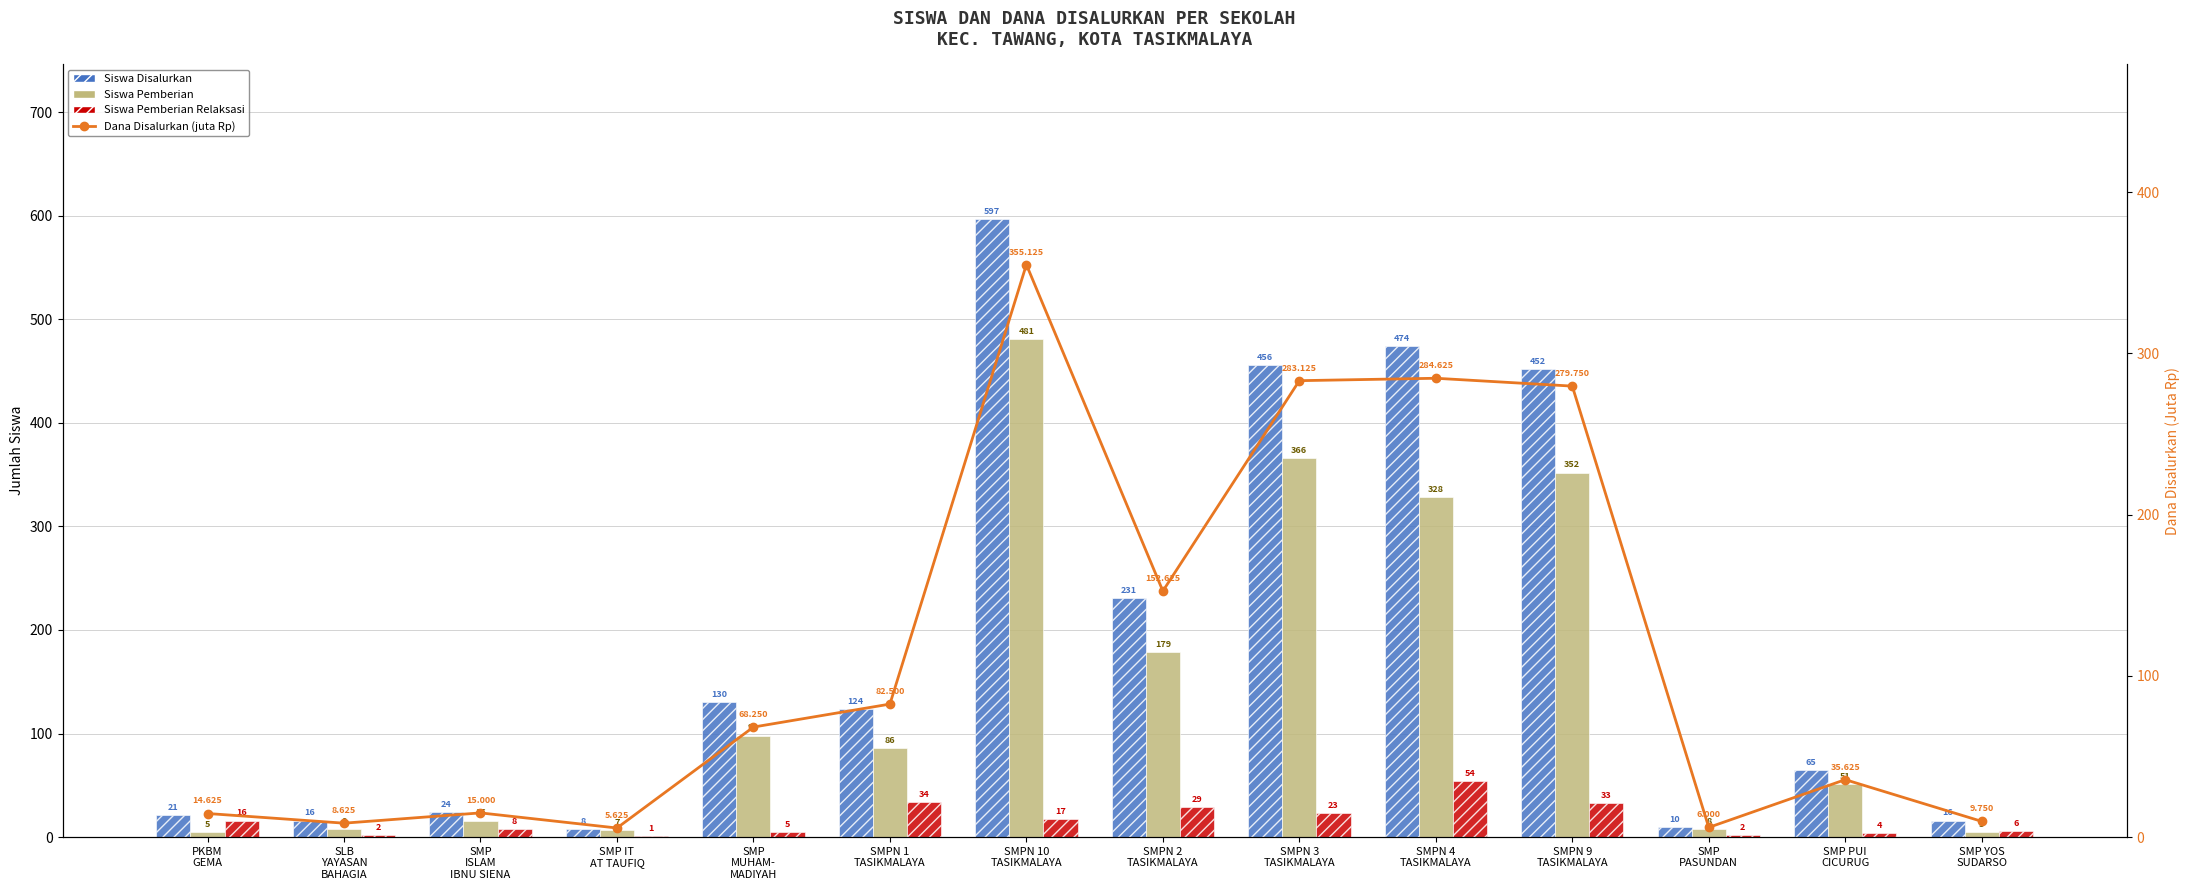

Reading right to left, transcribe all the data shown in this chart.

Siswa Disalurkan: 16.0	65.0	10.0	452.0	474.0	456.0	231.0	597.0	124.0	130.0	8.0	24.0	16.0	21.0
Siswa Pemberian: 5.0	51.0	8.0	352.0	328.0	366.0	179.0	481.0	86.0	98.0	7.0	16.0	8.0	5.0
Siswa Pemberian Relaksasi: 6.0	4.0	2.0	33.0	54.0	23.0	29.0	17.0	34.0	5.0	1.0	8.0	2.0	16.0
Dana Disalurkan (juta Rp): 9.8	35.6	6.0	279.8	284.6	283.1	152.6	355.1	82.5	68.2	5.6	15.0	8.6	14.6